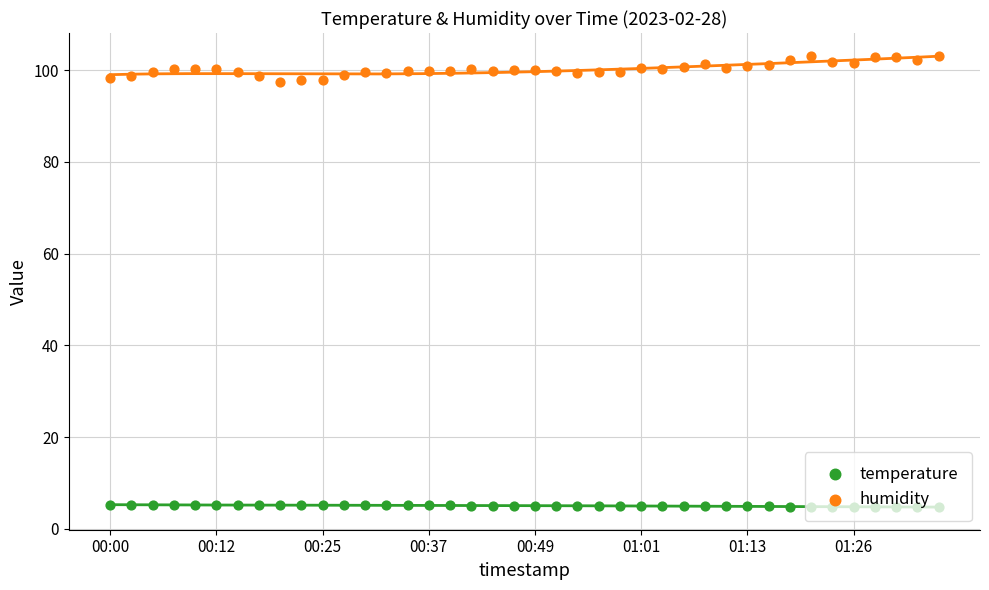

Which series contains the lowest Y value?

temperature